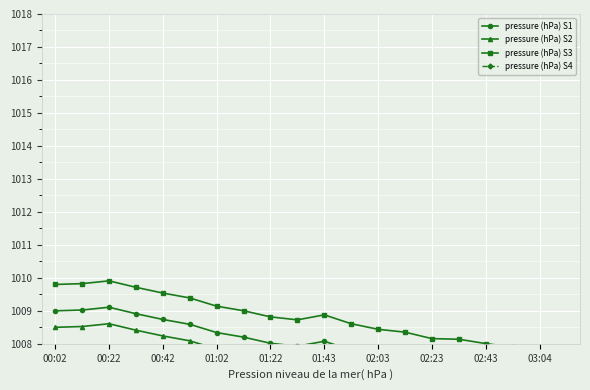

Is the value of pressure (hPa) S2 at 17 greater than the value of pressure (hPa) S4 at 11?

No